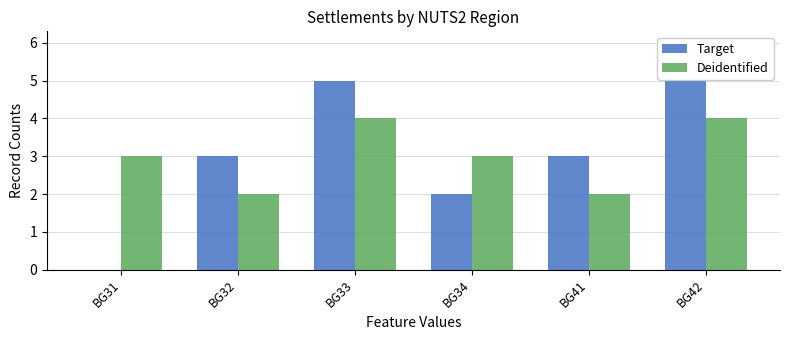

What are all the series names shown in the legend?

Target, Deidentified